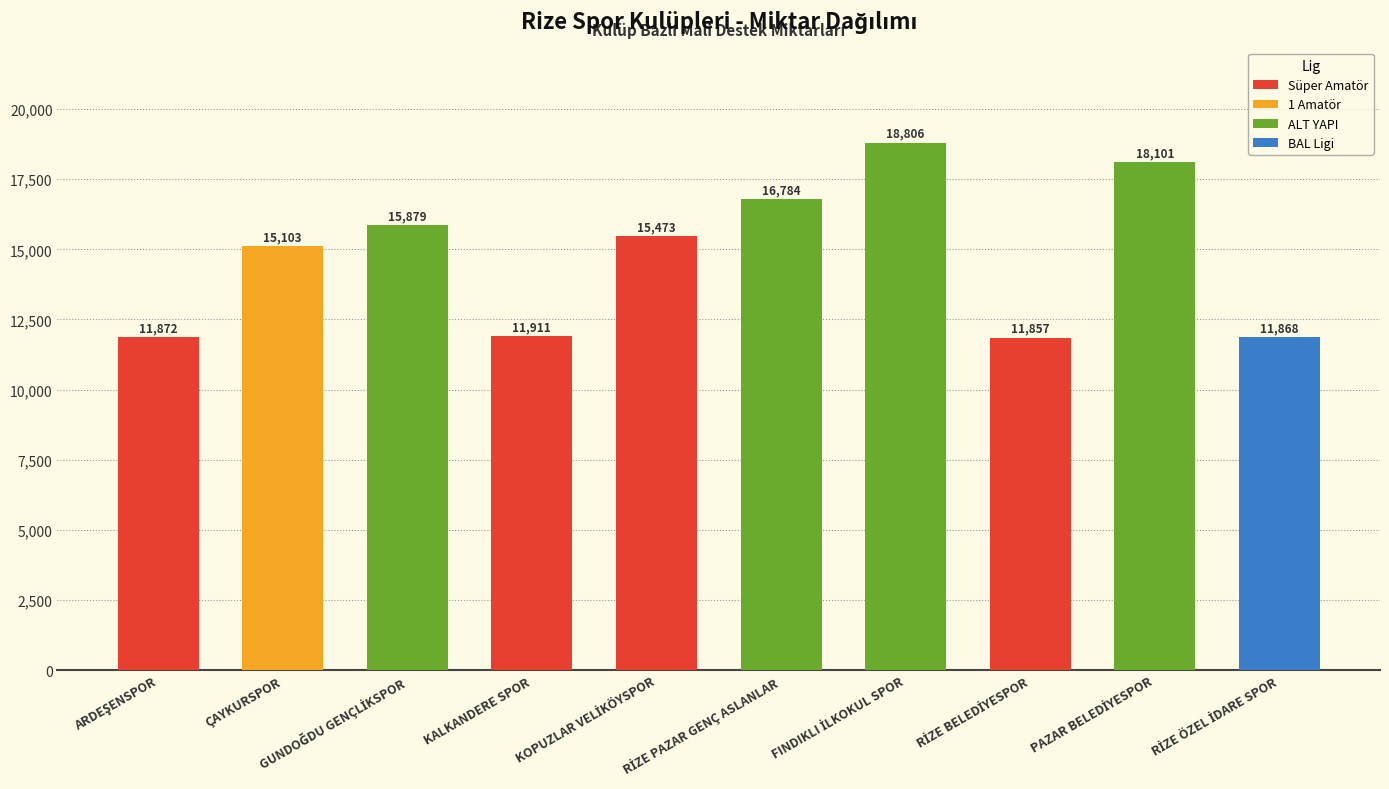

What is the difference between the second highest and second lowest values?

6233